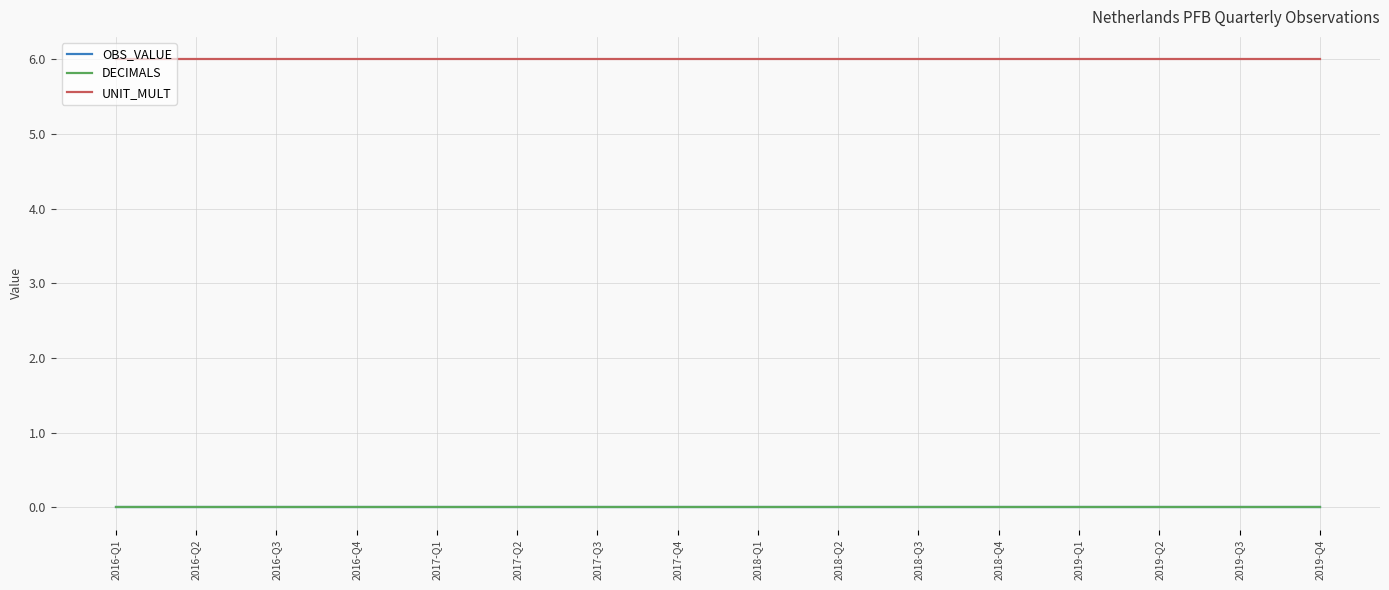

Between 2017-Q3 and 2017-Q4, which is larger?

2017-Q3